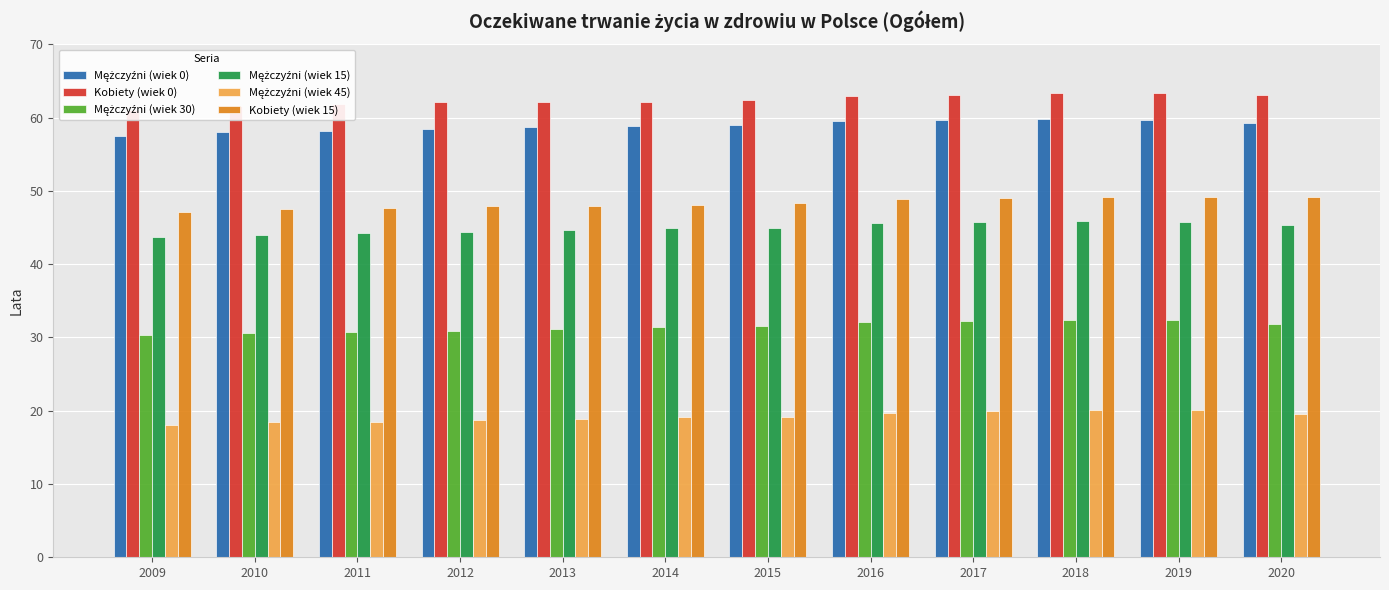

Where does the Mężczyźni (wiek 45) series first go above 19?

2014